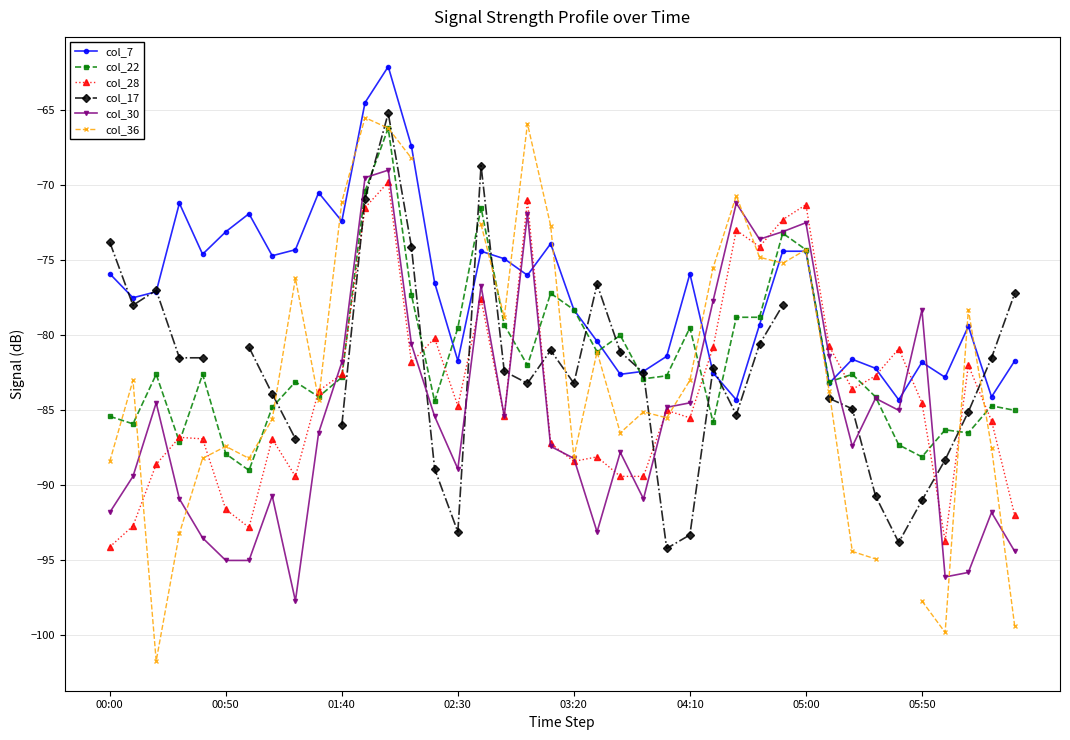

Is it true that col_7 equals -74.4 at 05:00?

True